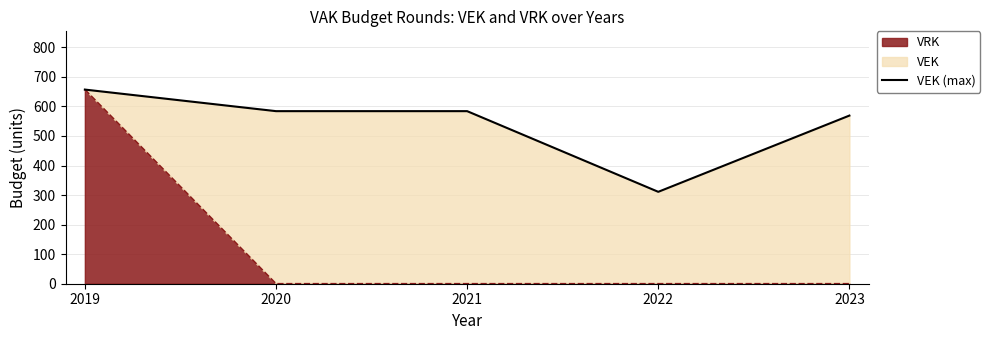

What is the greatest value displayed?

657